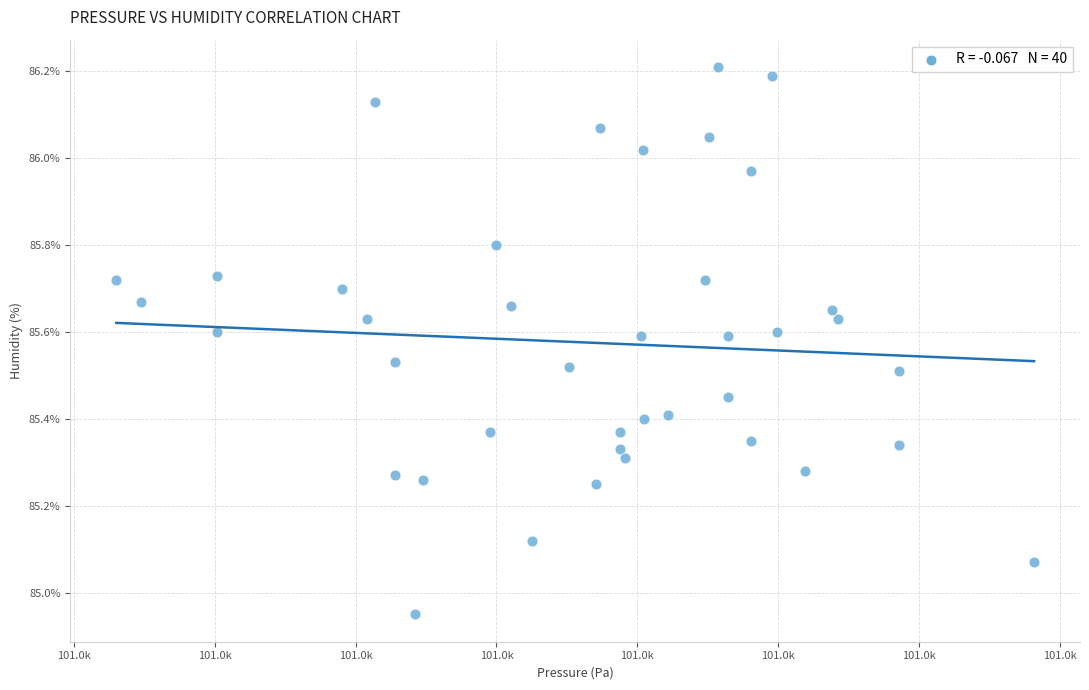

What is the range of X values (max minus min)?

32.6